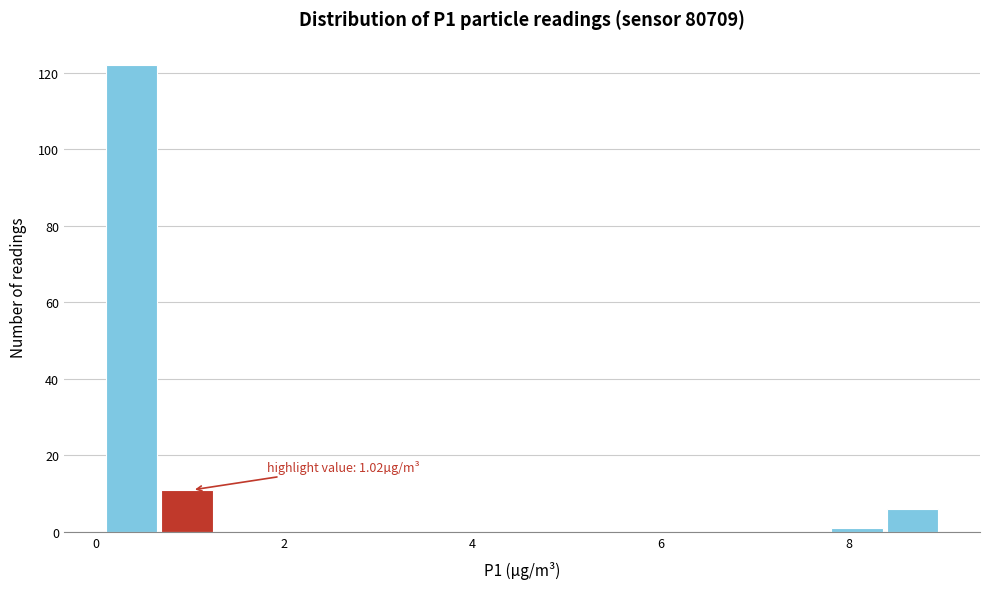

Around what value on the x-axis is the tallest bar? Give the approximate position of its centre, as read against the axis.

0.4